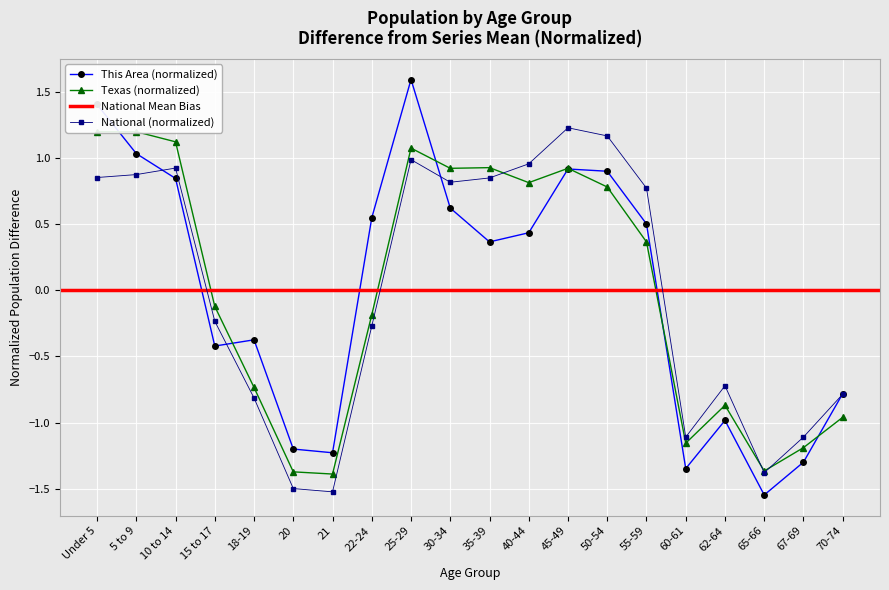

Between 21 and 67-69, which series saw the biggest shift?

National